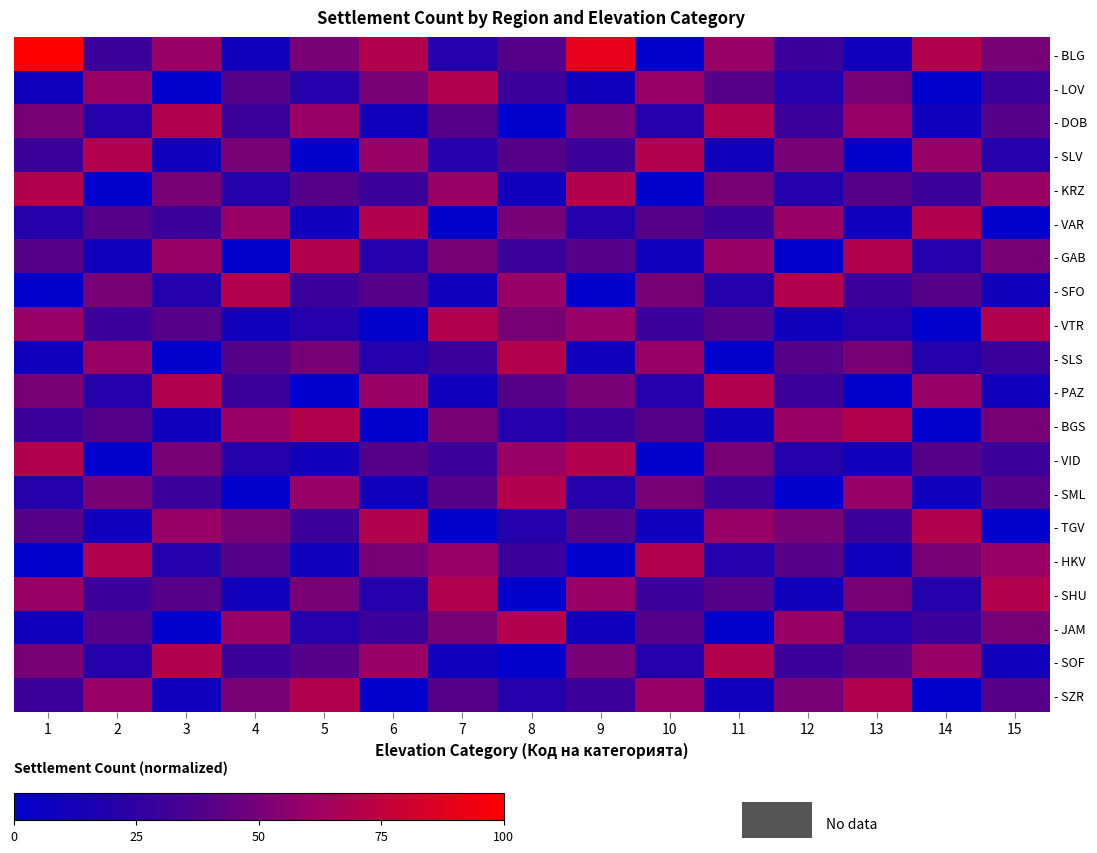

Reading left to right, what are all the values shown in this chart?

- BLG: 1=100	2=30	3=60	4=10	5=50	6=70	7=20	8=40	9=90	10=0	11=60	12=30	13=10	14=70	15=50
- LOV: 1=10	2=60	3=0	4=40	5=20	6=50	7=70	8=30	9=10	10=60	11=40	12=20	13=50	14=0	15=30
- DOB: 1=50	2=20	3=70	4=30	5=60	6=10	7=40	8=0	9=50	10=20	11=70	12=30	13=60	14=10	15=40
- SLV: 1=30	2=70	3=10	4=50	5=0	6=60	7=20	8=40	9=30	10=70	11=10	12=50	13=0	14=60	15=20
- KRZ: 1=70	2=0	3=50	4=20	5=40	6=30	7=60	8=10	9=70	10=0	11=50	12=20	13=40	14=30	15=60
- VAR: 1=20	2=40	3=30	4=60	5=10	6=70	7=0	8=50	9=20	10=40	11=30	12=60	13=10	14=70	15=0
- GAB: 1=40	2=10	3=60	4=0	5=70	6=20	7=50	8=30	9=40	10=10	11=60	12=0	13=70	14=20	15=50
- SFO: 1=0	2=50	3=20	4=70	5=30	6=40	7=10	8=60	9=0	10=50	11=20	12=70	13=30	14=40	15=10
- VTR: 1=60	2=30	3=40	4=10	5=20	6=0	7=70	8=50	9=60	10=30	11=40	12=10	13=20	14=0	15=70
- SLS: 1=10	2=60	3=0	4=40	5=50	6=20	7=30	8=70	9=10	10=60	11=0	12=40	13=50	14=20	15=30
- PAZ: 1=50	2=20	3=70	4=30	5=0	6=60	7=10	8=40	9=50	10=20	11=70	12=30	13=0	14=60	15=10
- BGS: 1=30	2=40	3=10	4=60	5=70	6=0	7=50	8=20	9=30	10=40	11=10	12=60	13=70	14=0	15=50
- VID: 1=70	2=0	3=50	4=20	5=10	6=40	7=30	8=60	9=70	10=0	11=50	12=20	13=10	14=40	15=30
- SML: 1=20	2=50	3=30	4=0	5=60	6=10	7=40	8=70	9=20	10=50	11=30	12=0	13=60	14=10	15=40
- TGV: 1=40	2=10	3=60	4=50	5=30	6=70	7=0	8=20	9=40	10=10	11=60	12=50	13=30	14=70	15=0
- HKV: 1=0	2=70	3=20	4=40	5=10	6=50	7=60	8=30	9=0	10=70	11=20	12=40	13=10	14=50	15=60
- SHU: 1=60	2=30	3=40	4=10	5=50	6=20	7=70	8=0	9=60	10=30	11=40	12=10	13=50	14=20	15=70
- JAM: 1=10	2=40	3=0	4=60	5=20	6=30	7=50	8=70	9=10	10=40	11=0	12=60	13=20	14=30	15=50
- SOF: 1=50	2=20	3=70	4=30	5=40	6=60	7=10	8=0	9=50	10=20	11=70	12=30	13=40	14=60	15=10
- SZR: 1=30	2=60	3=10	4=50	5=70	6=0	7=40	8=20	9=30	10=60	11=10	12=50	13=70	14=0	15=40